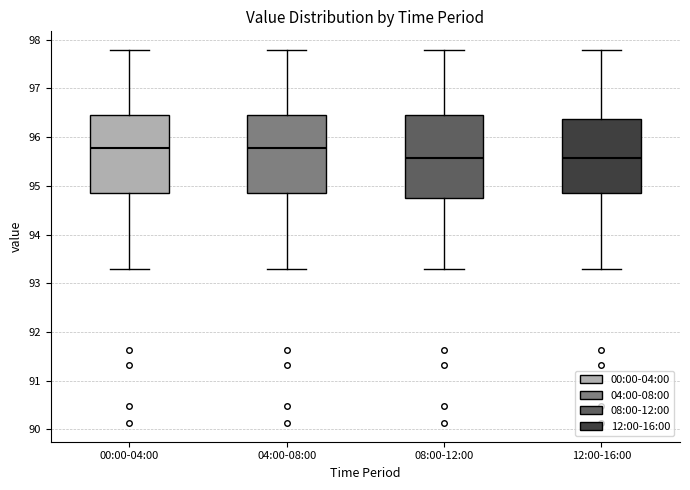

Where is the upper edge of the box for 12:00-16:00 on the y-axis? The values are not printed on the chart, so give them approximately, as read against the axis.

96.4